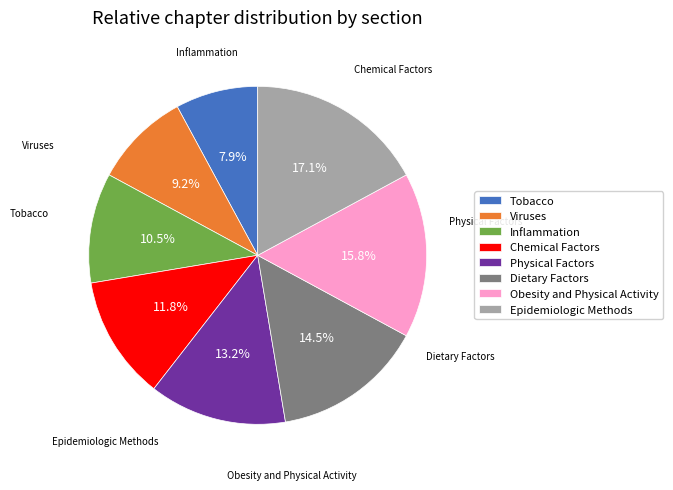

Between Chemical Factors and Inflammation, which is larger?

Chemical Factors